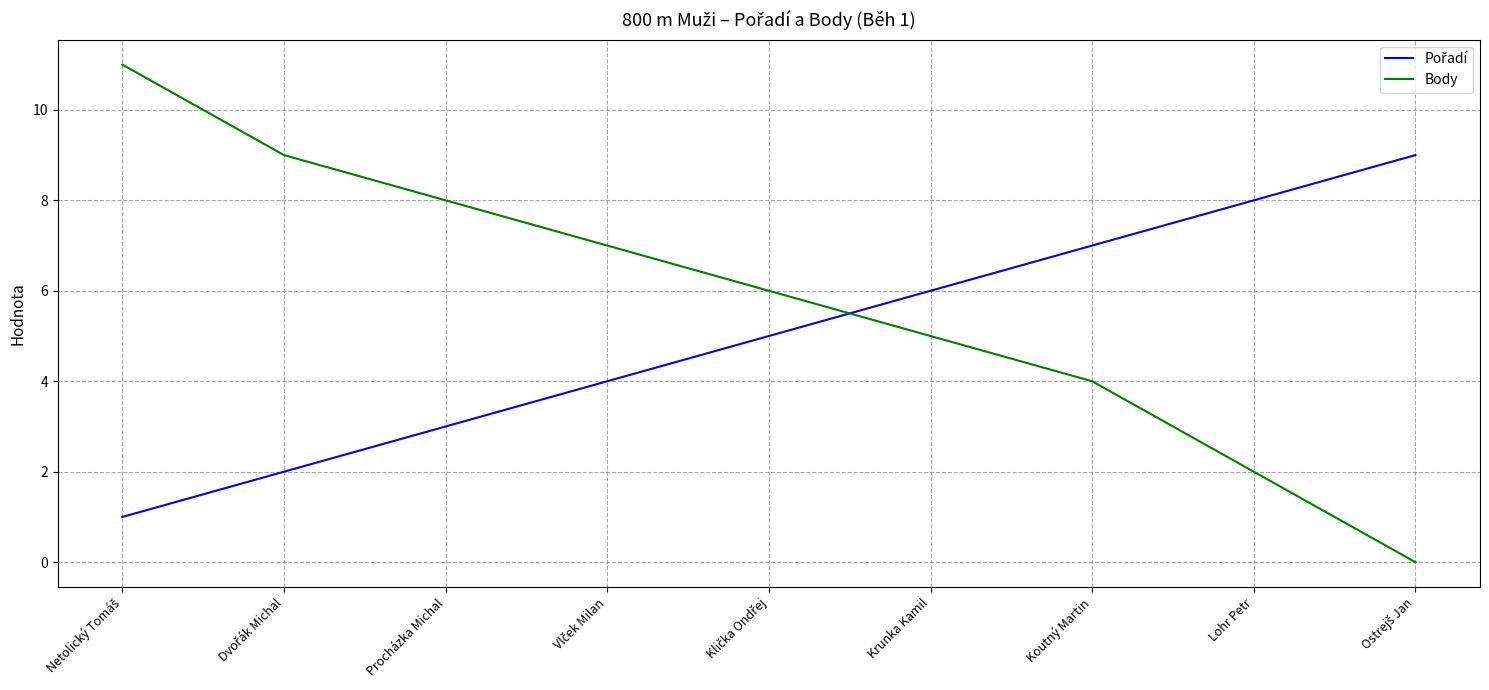

What is the total value across all series at Koutný Martin?

11